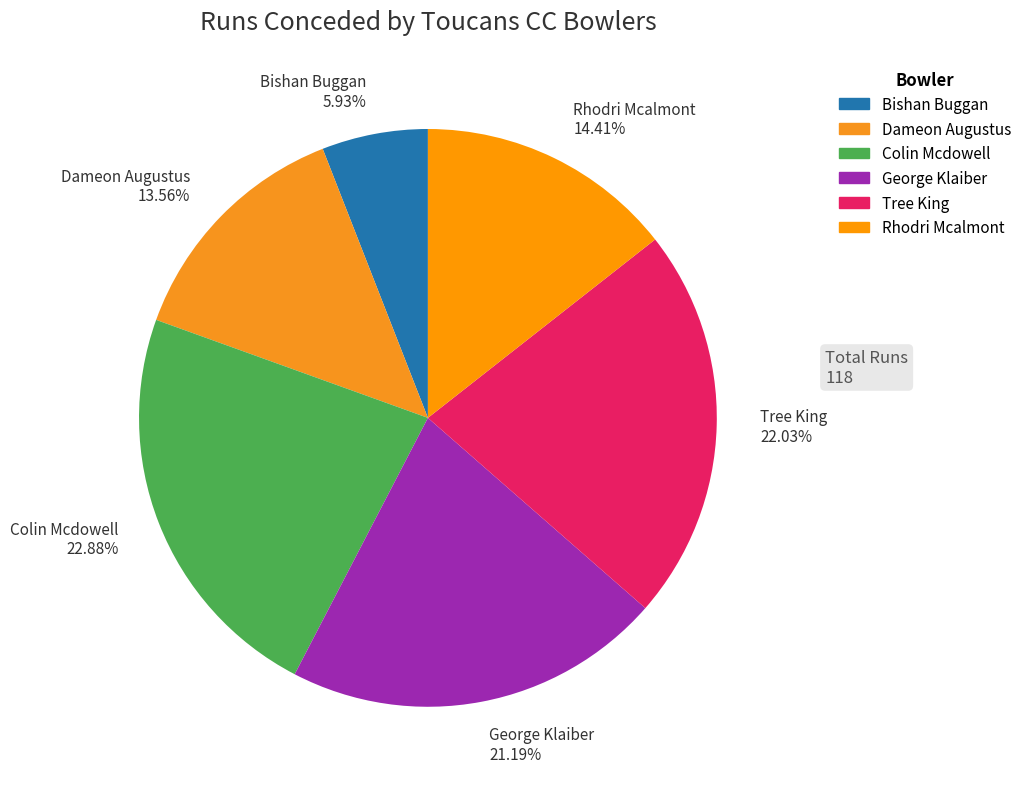

Is there any slice that represents more than half of the pie?

No